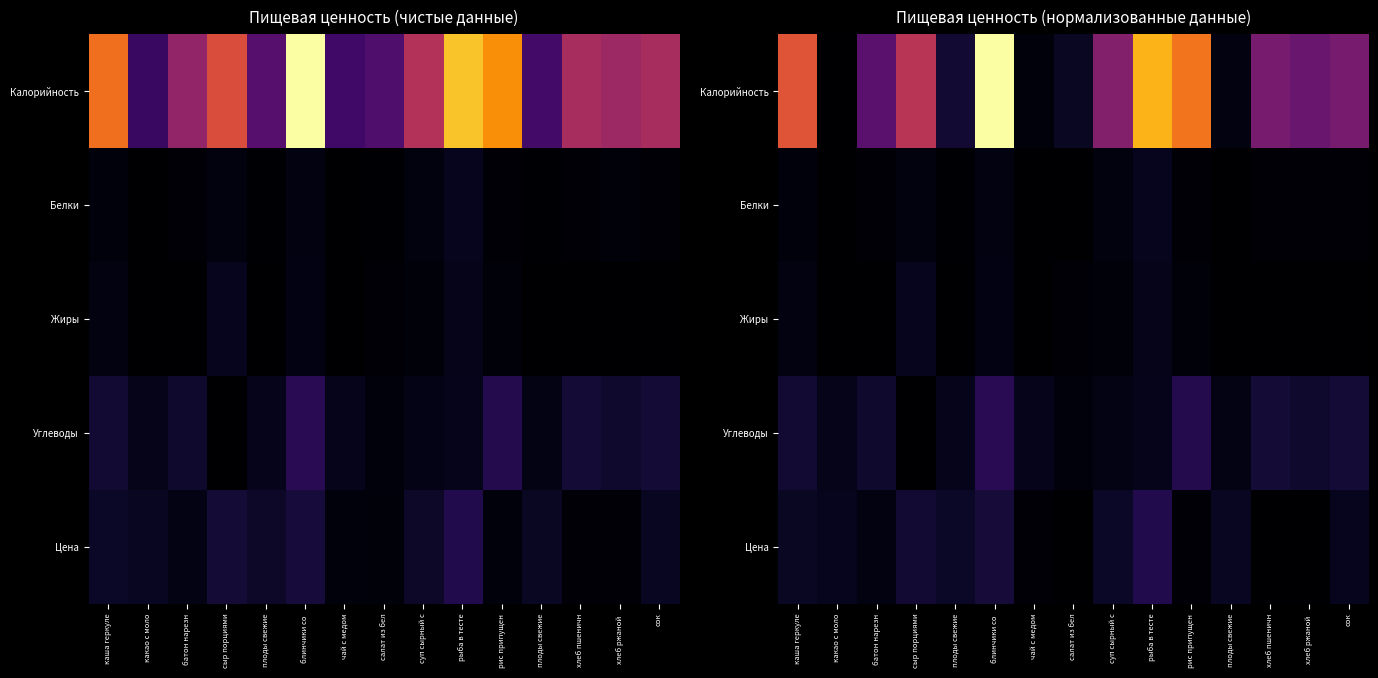

At how many categories does at least one series exceed 240?

2